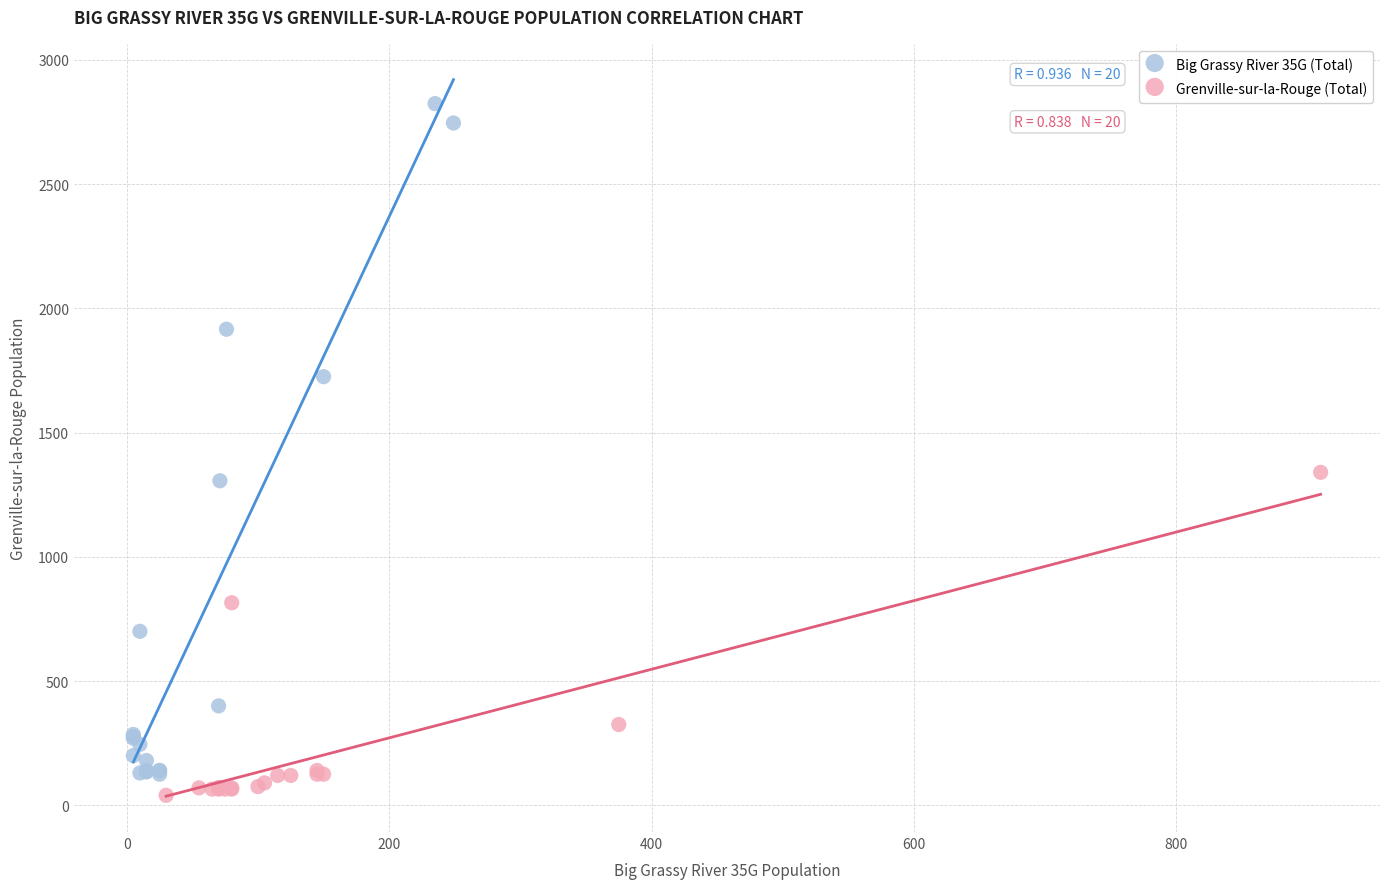

What are all the series names shown in the legend?

Big Grassy River 35G (Total), Grenville-sur-la-Rouge (Total)